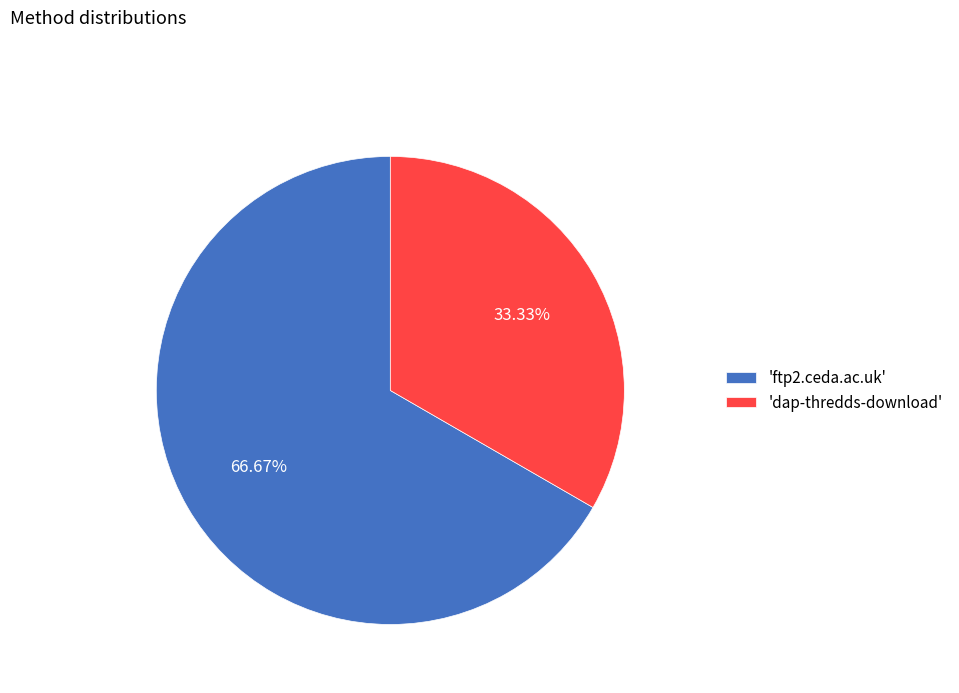

Which has a higher value, 'dap-thredds-download' or 'ftp2.ceda.ac.uk'?

'ftp2.ceda.ac.uk'